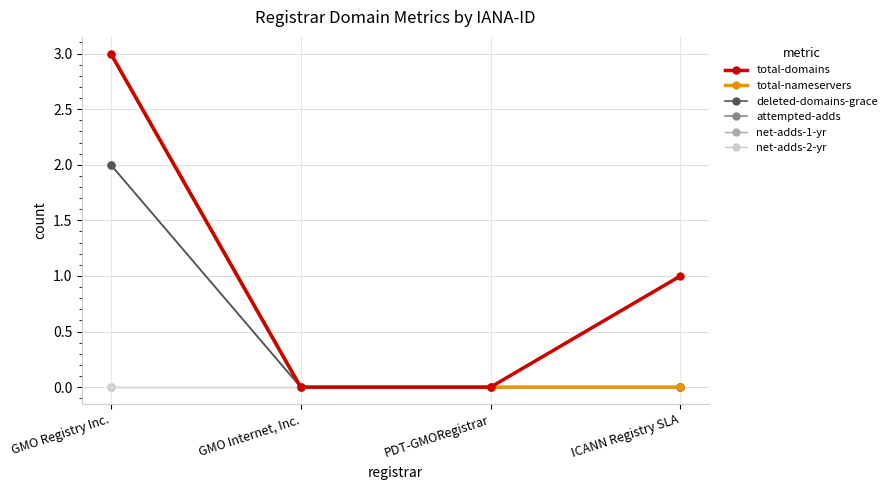

True or false: total-nameservers and total-domains cross at least once.

False